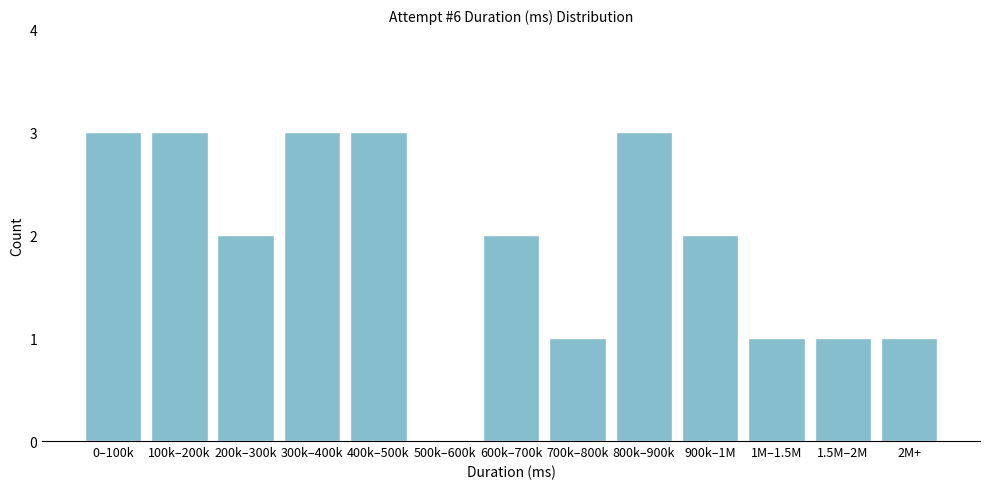

Reading left to right, extract all data points from this chart.

0–100k=3	100k–200k=3	200k–300k=2	300k–400k=3	400k–500k=3	500k–600k=0	600k–700k=2	700k–800k=1	800k–900k=3	900k–1M=2	1M–1.5M=1	1.5M–2M=1	2M+=1